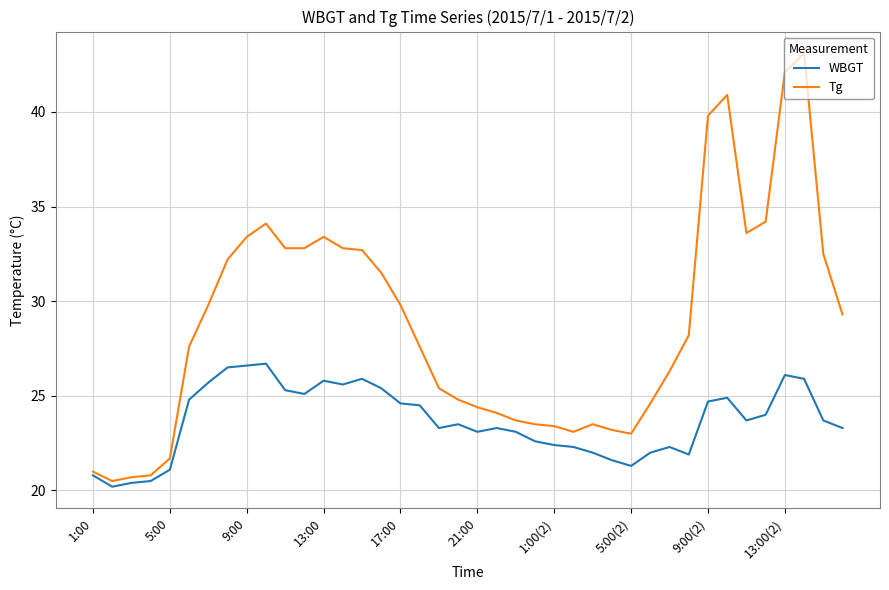

What is the smallest value displayed?

20.2